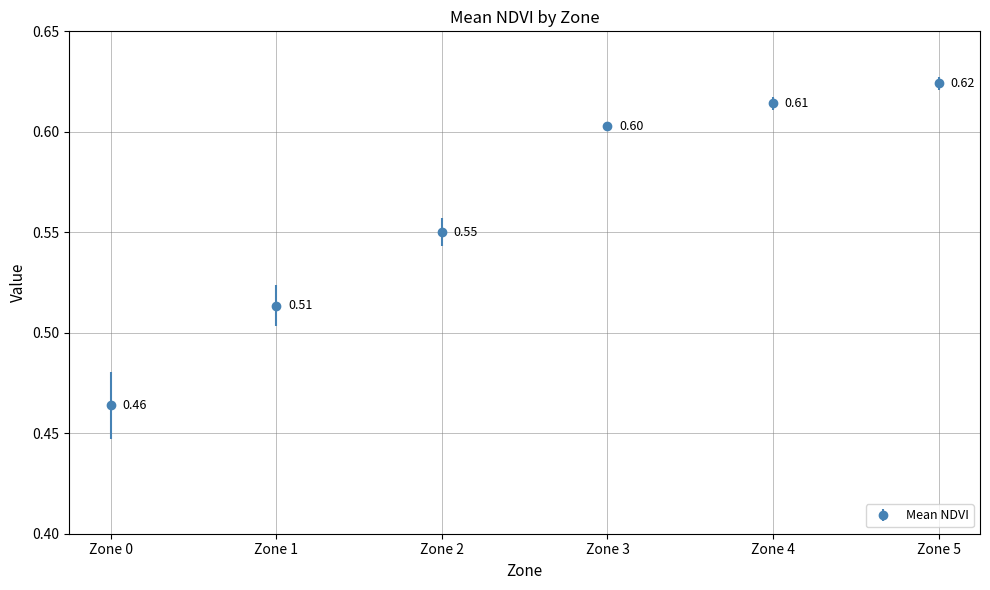

Is this an area chart (filled region under the line)?

No